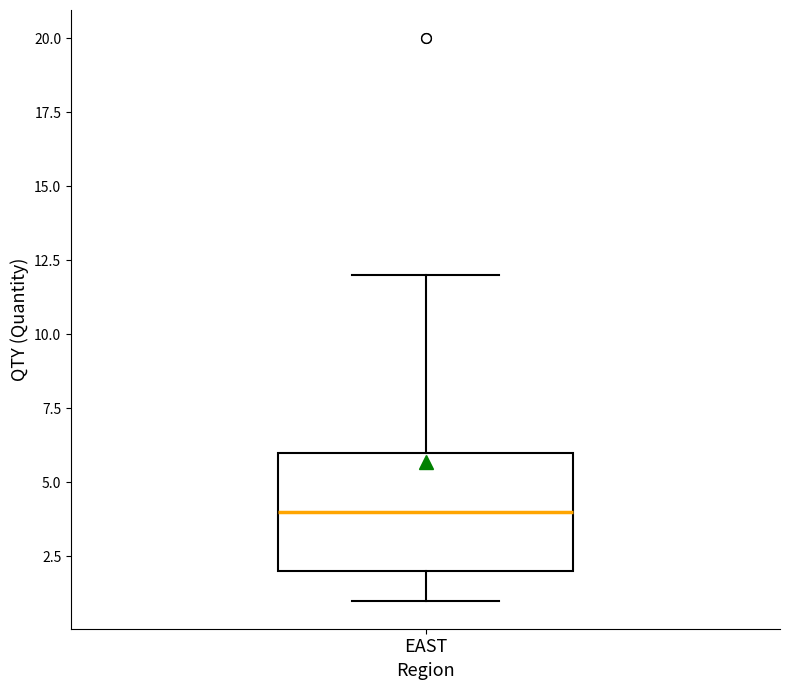

Where does the lower whisker of the box for EAST end on the y-axis? The values are not printed on the chart, so give them approximately, as read against the axis.

1